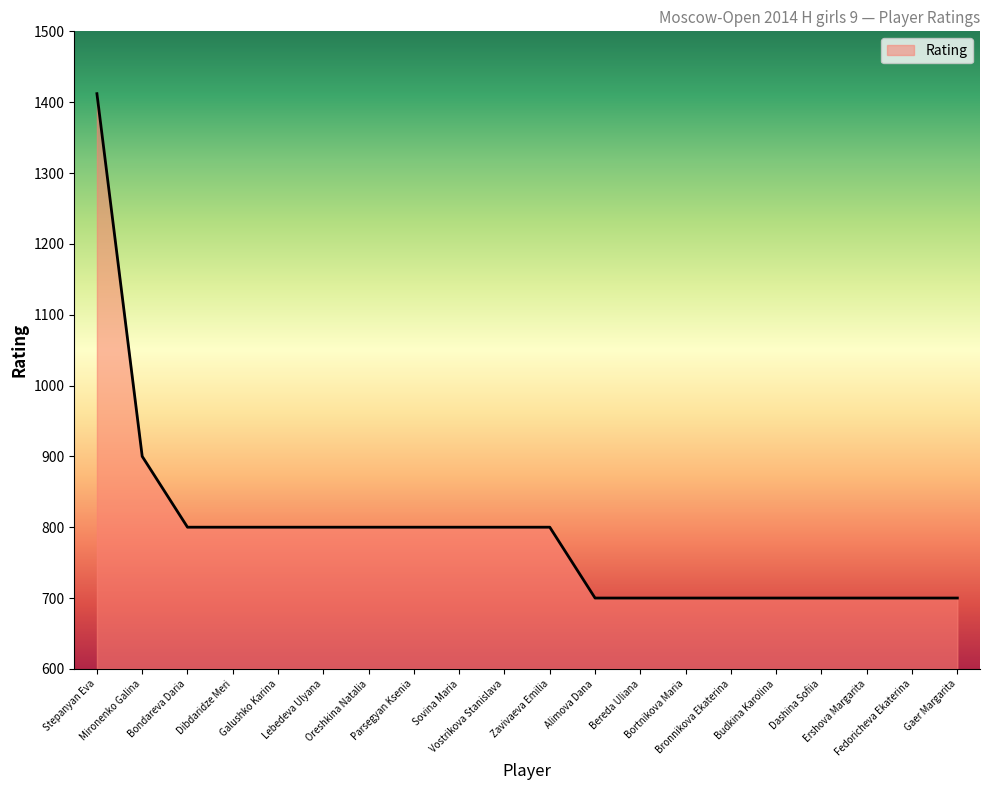

What is the difference between the maximum and minimum values?

712